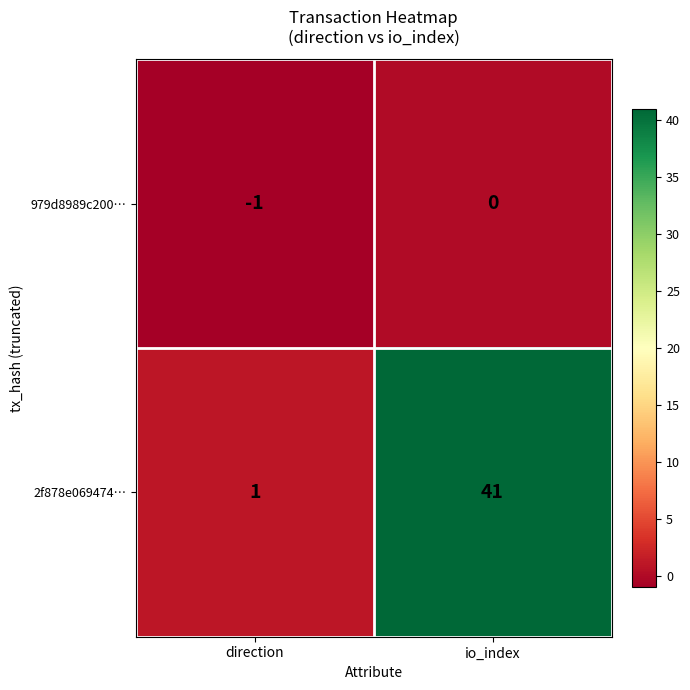

What is the sum of the 2f878e069474… values at direction and io_index?

42